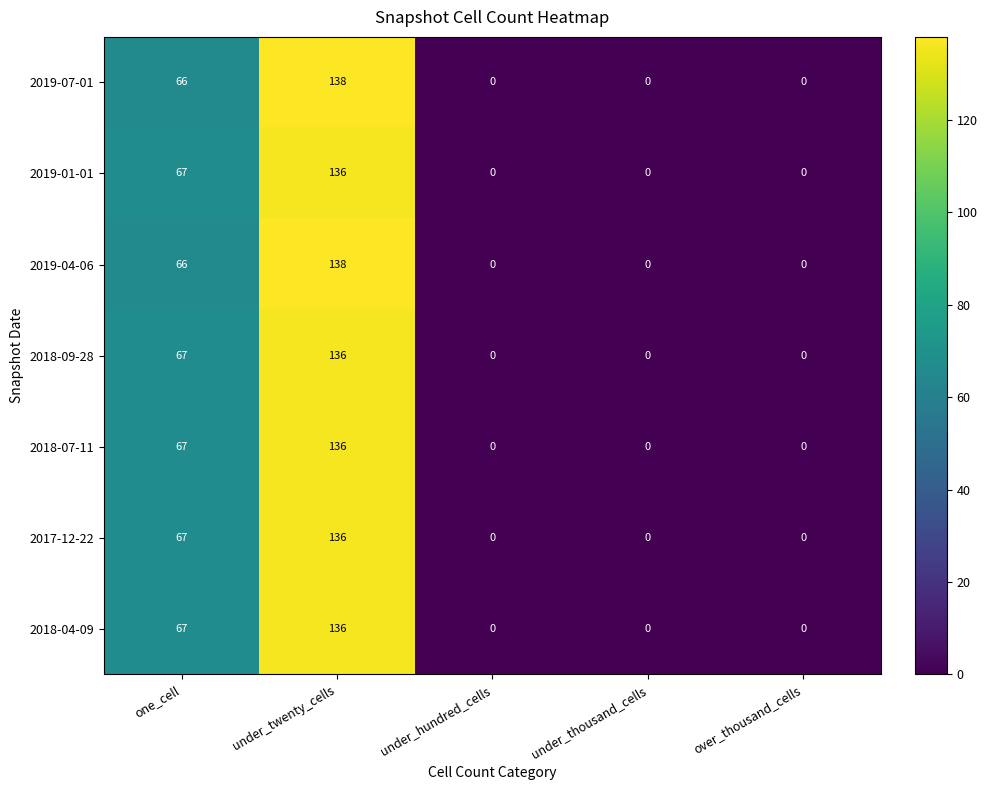

What is the average value of the 2019-01-01 series?

41